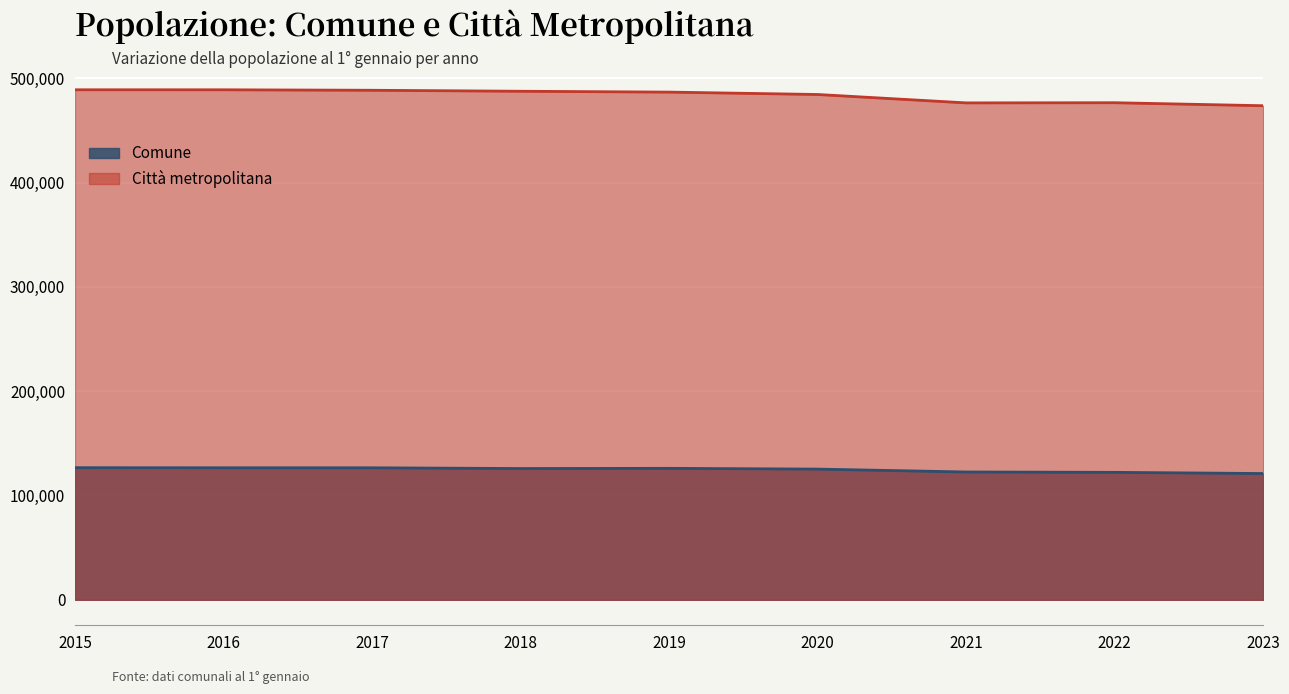

Where is the first local minimum for Comune?

2018